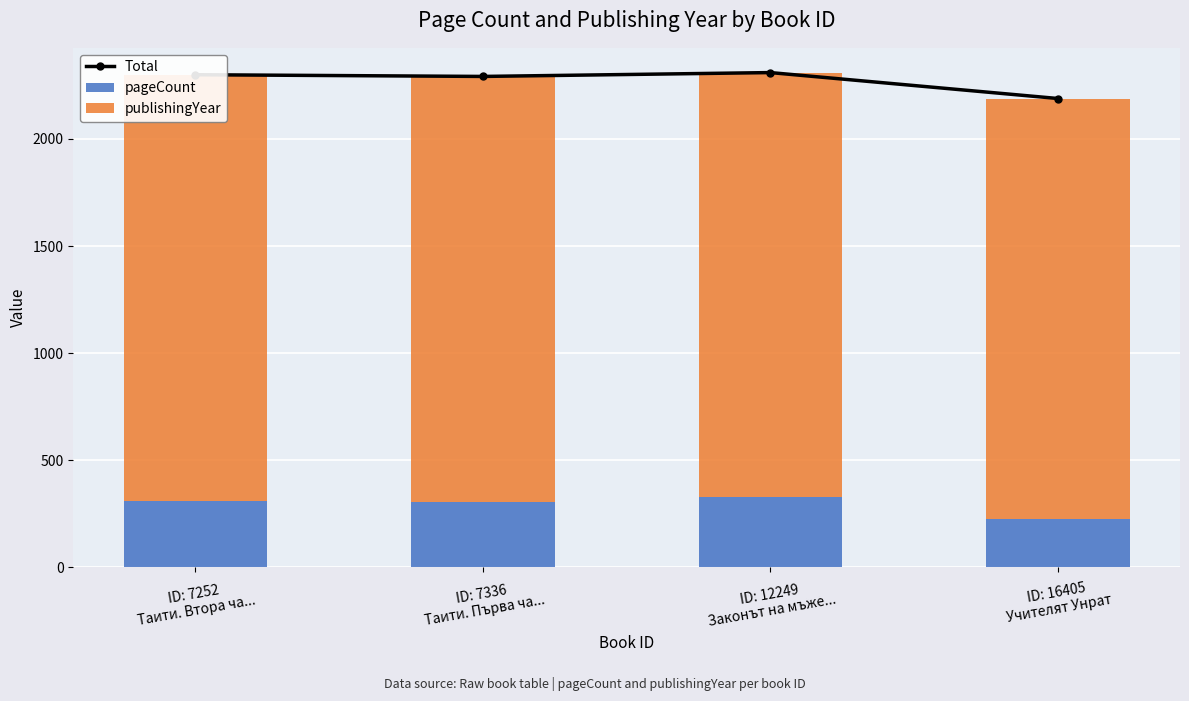

List the series in order of their peak value, highest first.

Total, publishingYear, pageCount